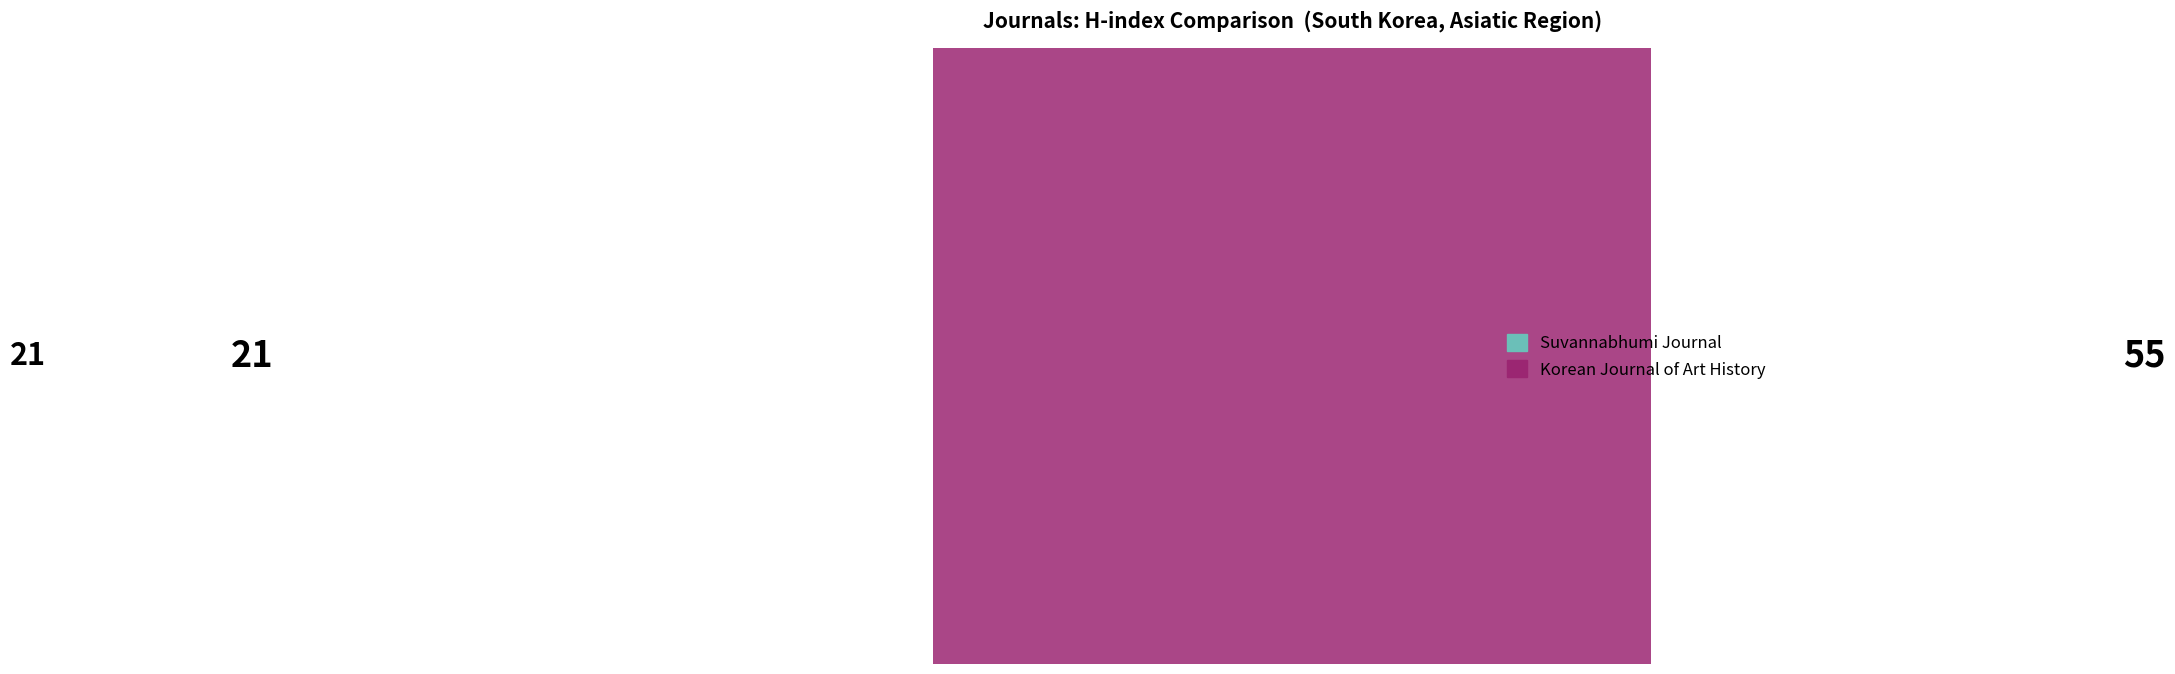

To the nearest percent, what portion does Suvannabhumi: Multidisciplinary Journal represent?

22%